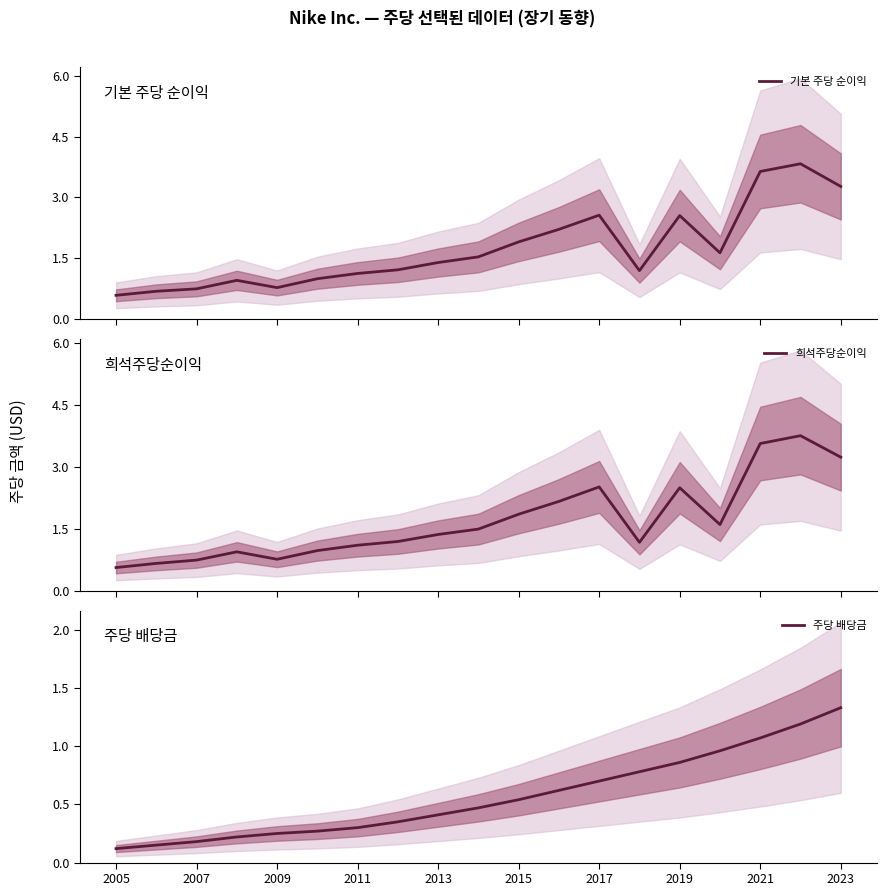

Rank the series by their maximum value, from highest to lowest.

기본 주당 순이익, 희석주당순이익, 주당 배당금